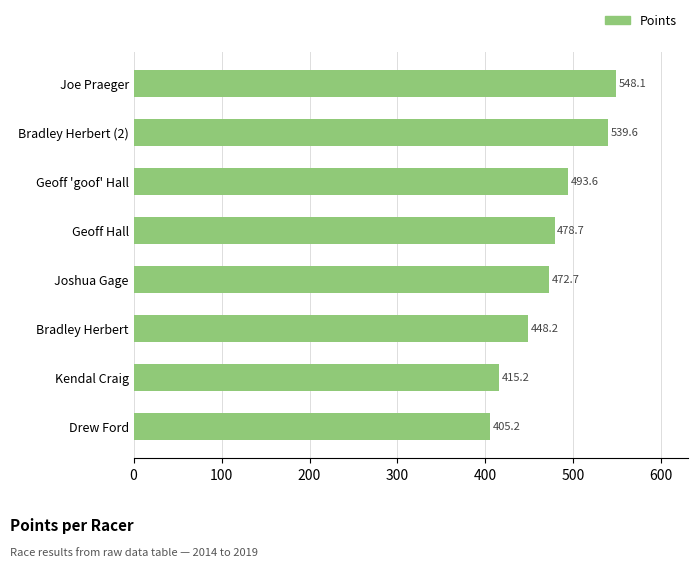

The value at Kendal Craig is 415.2. True or false?

True